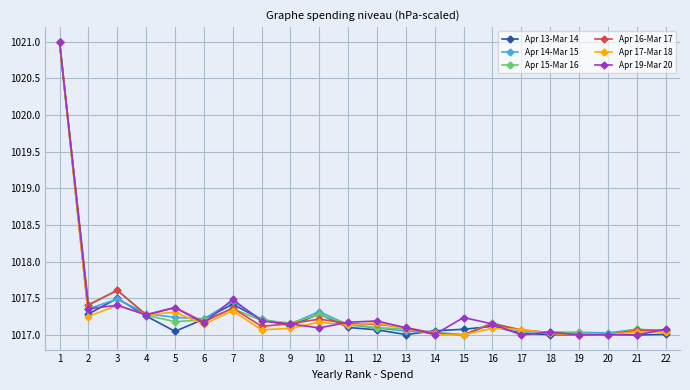

Is the value of Apr 13-Mar 14 at 8 greater than the value of Apr 19-Mar 20 at 5?

No